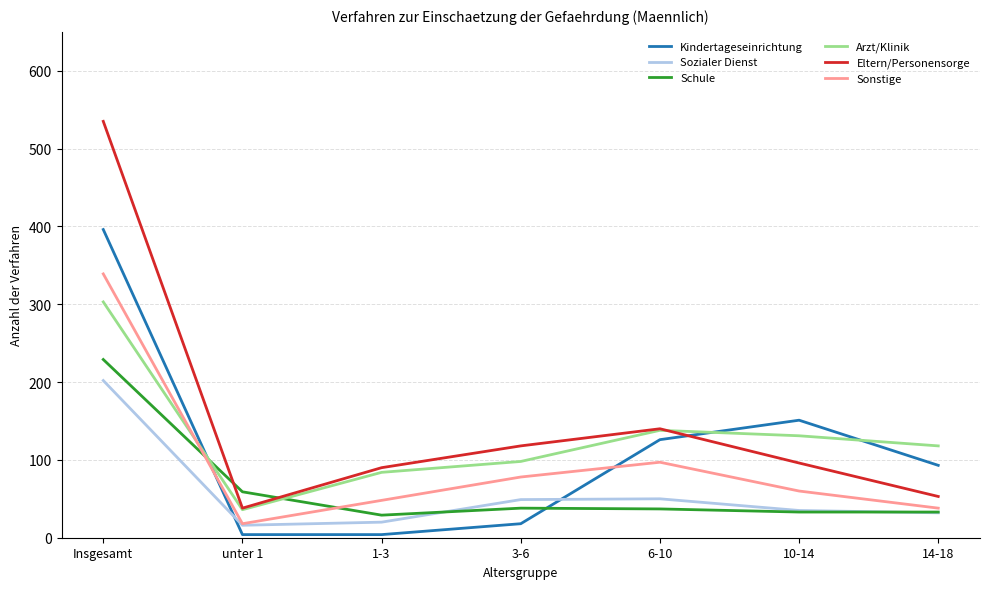

Which series has the widest spread of values?

Eltern/Personensorge